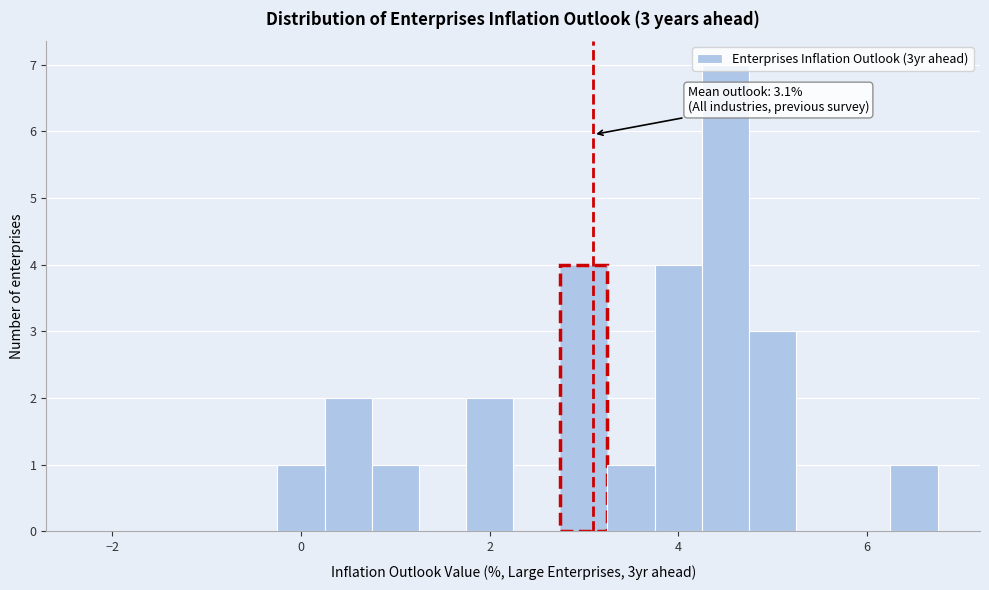

Read against the x-axis, roughly where is the centre of the tallest bar?

4.6